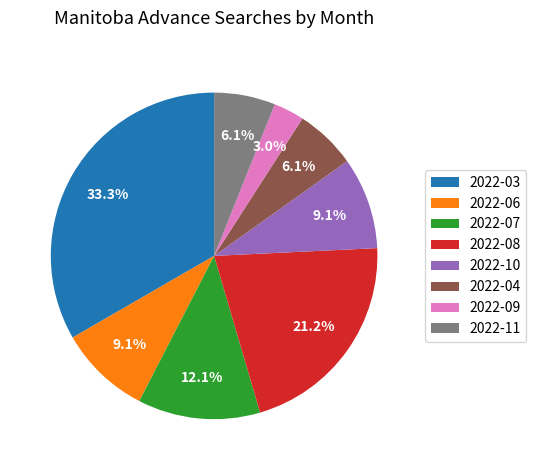

Does 2022-11 account for over 50% of the chart?

No